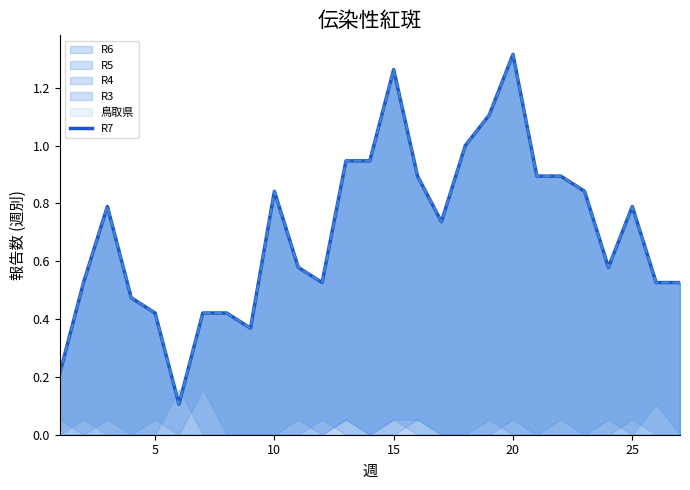

Where is the data nearest to the value 0?

25